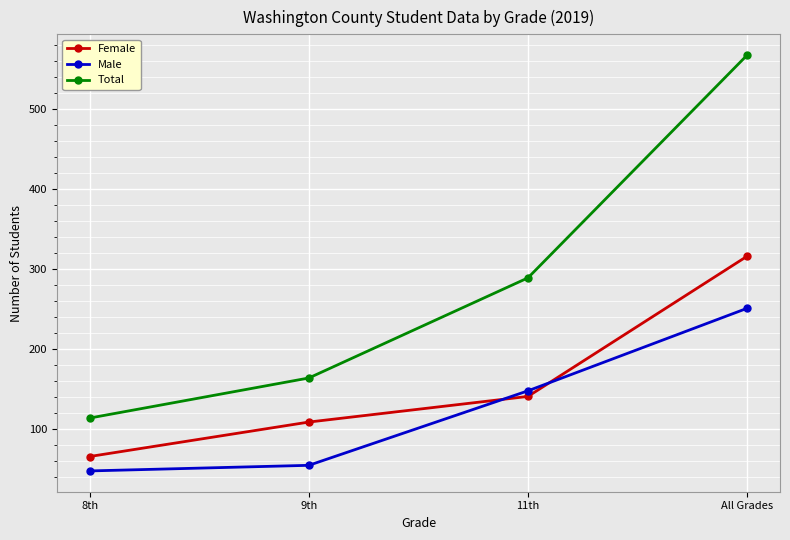

True or false: Total has more than 2 interior local peaks.

False